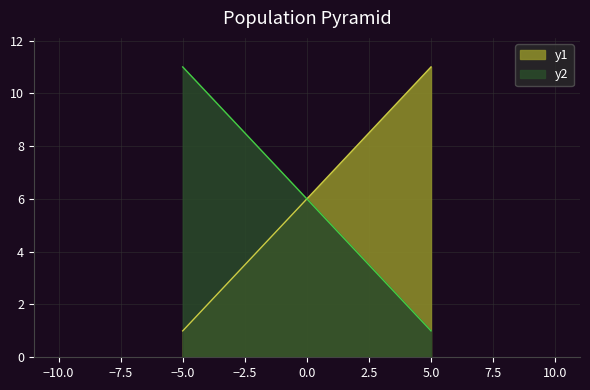

True or false: there are more than 1 points higher than both neighbors.

False